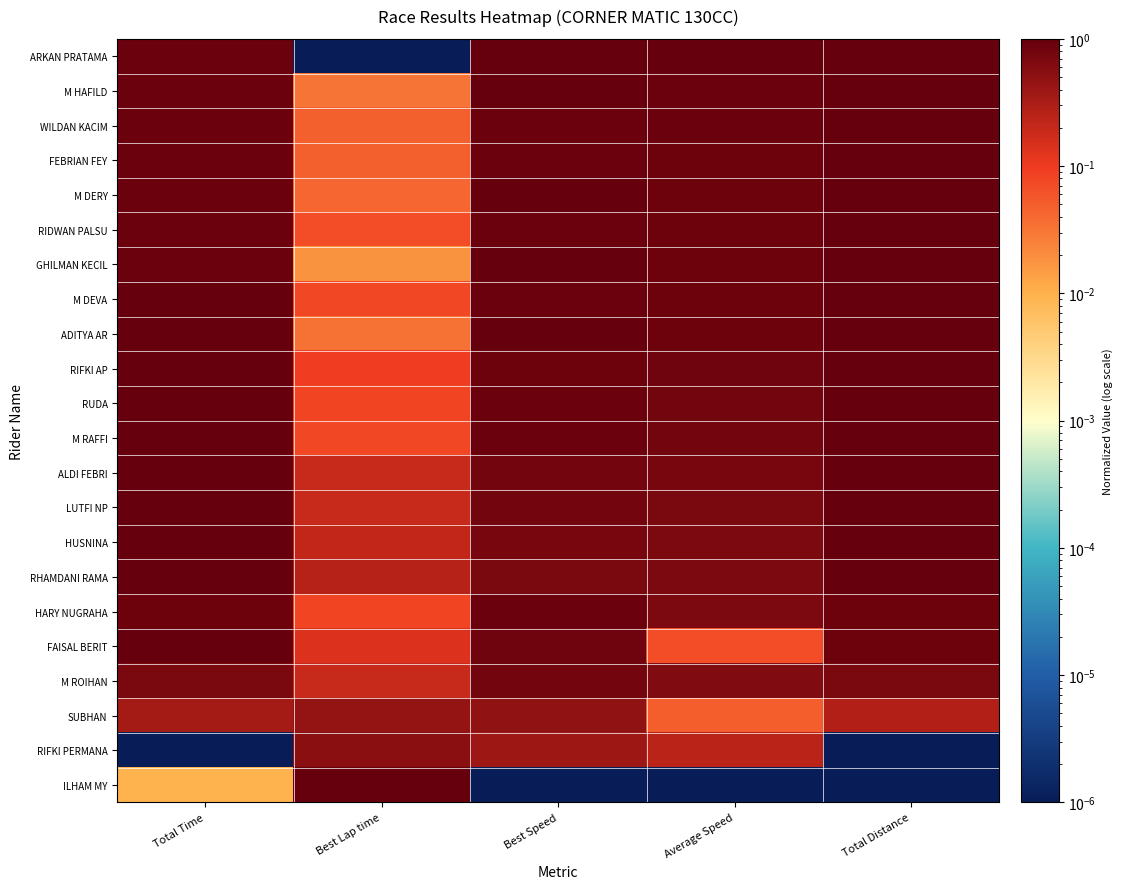

Reading left to right, list all the values displayed in this chart.

ARKAN PRATAMA: Total Time=0.9	Best Lap time=0.0	Best Speed=1.0	Average Speed=1.0	Total Distance=1.0
M HAFILD: Total Time=0.9	Best Lap time=0.0	Best Speed=1.0	Average Speed=0.9	Total Distance=1.0
WILDAN KACIM: Total Time=0.9	Best Lap time=0.0	Best Speed=0.9	Average Speed=0.9	Total Distance=1.0
FEBRIAN FEY: Total Time=0.9	Best Lap time=0.0	Best Speed=0.9	Average Speed=0.9	Total Distance=1.0
M DERY: Total Time=0.9	Best Lap time=0.0	Best Speed=0.9	Average Speed=0.9	Total Distance=1.0
RIDWAN PALSU: Total Time=0.9	Best Lap time=0.1	Best Speed=0.9	Average Speed=0.9	Total Distance=1.0
GHILMAN KECIL: Total Time=0.9	Best Lap time=0.0	Best Speed=1.0	Average Speed=0.9	Total Distance=1.0
M DEVA: Total Time=0.9	Best Lap time=0.1	Best Speed=0.9	Average Speed=0.9	Total Distance=1.0
ADITYA AR: Total Time=0.9	Best Lap time=0.0	Best Speed=1.0	Average Speed=0.9	Total Distance=1.0
RIFKI AP: Total Time=1.0	Best Lap time=0.1	Best Speed=0.9	Average Speed=0.8	Total Distance=1.0
RUDA: Total Time=1.0	Best Lap time=0.1	Best Speed=0.9	Average Speed=0.8	Total Distance=1.0
M RAFFI: Total Time=1.0	Best Lap time=0.1	Best Speed=0.9	Average Speed=0.8	Total Distance=1.0
ALDI FEBRI: Total Time=1.0	Best Lap time=0.2	Best Speed=0.8	Average Speed=0.7	Total Distance=1.0
LUTFI NP: Total Time=1.0	Best Lap time=0.2	Best Speed=0.8	Average Speed=0.7	Total Distance=1.0
HUSNINA: Total Time=1.0	Best Lap time=0.2	Best Speed=0.7	Average Speed=0.7	Total Distance=1.0
RHAMDANI RAMA: Total Time=1.0	Best Lap time=0.3	Best Speed=0.7	Average Speed=0.7	Total Distance=1.0
HARY NUGRAHA: Total Time=0.9	Best Lap time=0.1	Best Speed=0.9	Average Speed=0.7	Total Distance=0.9
FAISAL BERIT: Total Time=1.0	Best Lap time=0.1	Best Speed=0.8	Average Speed=0.1	Total Distance=0.9
M ROIHAN: Total Time=0.7	Best Lap time=0.2	Best Speed=0.8	Average Speed=0.6	Total Distance=0.7
SUBHAN: Total Time=0.3	Best Lap time=0.5	Best Speed=0.5	Average Speed=0.1	Total Distance=0.3
RIFKI PERMANA: Total Time=0.0	Best Lap time=0.5	Best Speed=0.4	Average Speed=0.2	Total Distance=0.0
ILHAM MY: Total Time=0.0	Best Lap time=1.0	Best Speed=0.0	Average Speed=0.0	Total Distance=0.0